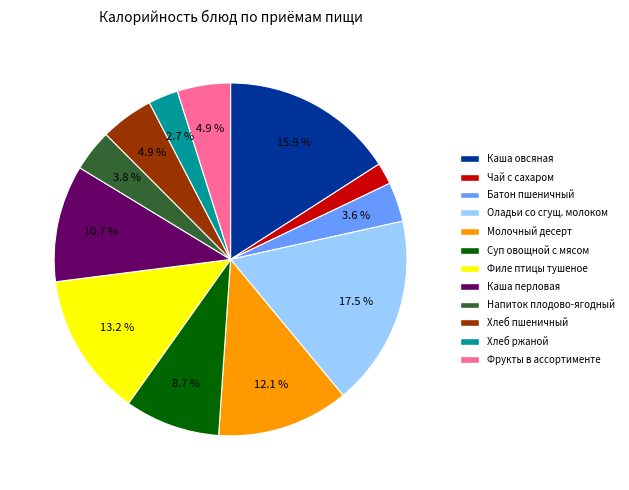

Combined, do Молочный десерт and Каша перловая account for over 50%?

No